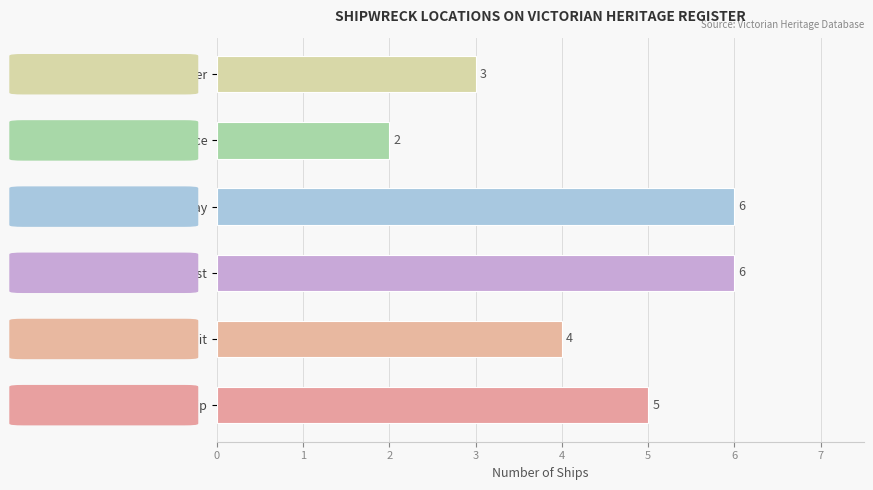

What is the difference between the second highest and minimum values?

4